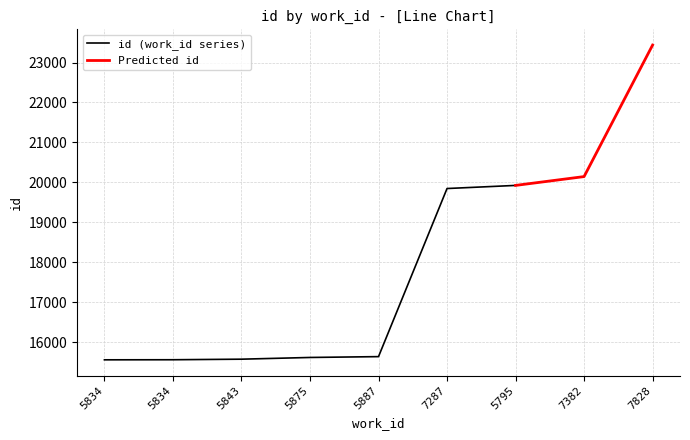

What is the change in value from 5834 to 5795?

+4367